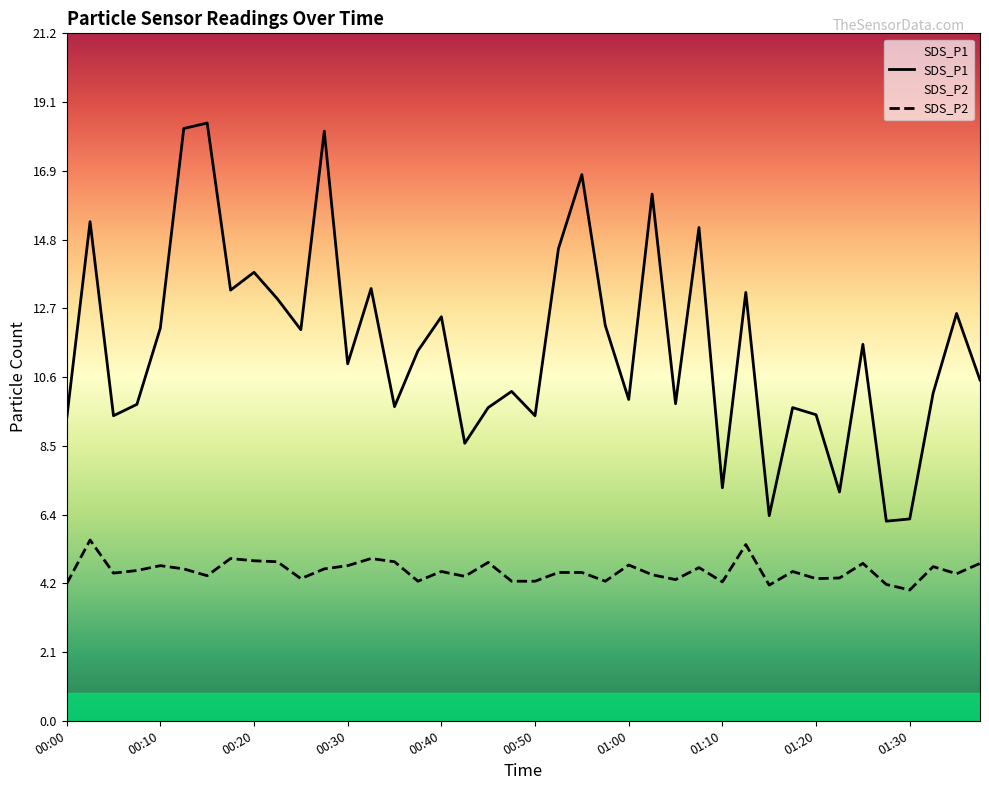

What is the total value across all series at 00:20?

18.8